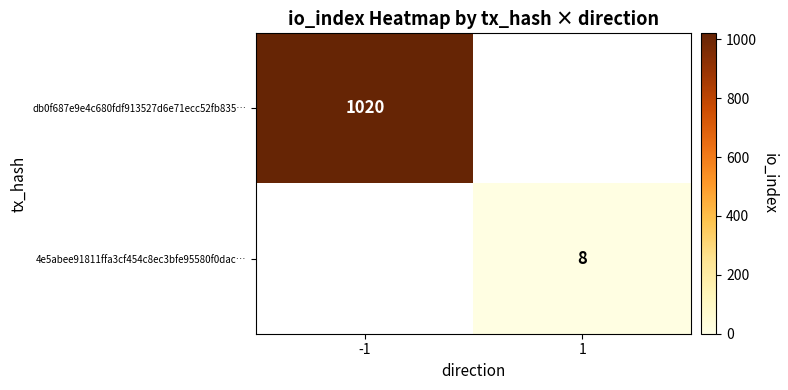

Is it true that db0f687e9e4c680fdf913527d6e71ecc52fb835… equals 1375 at -1?

False